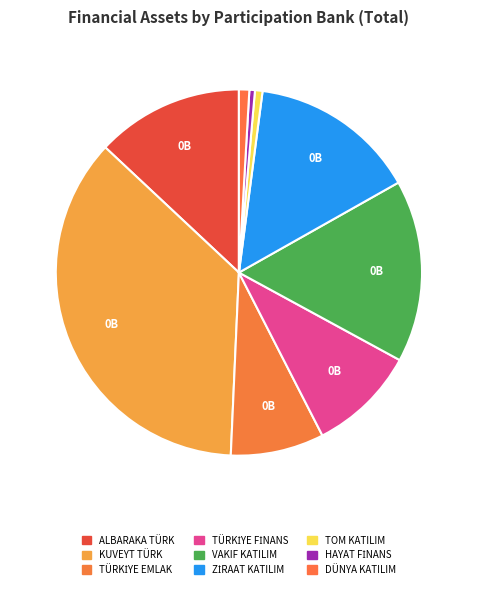

How many segments does this pie chart have?

9